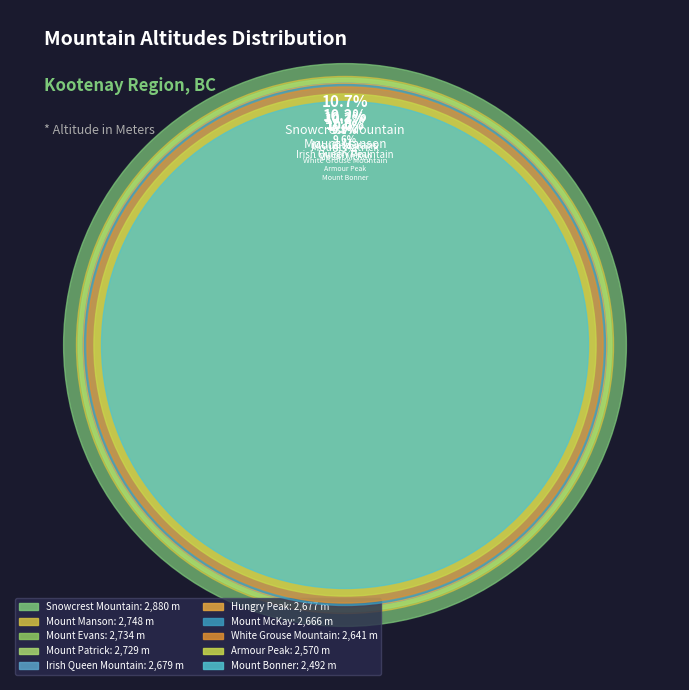

Which slice is the smallest?

Mount Bonner